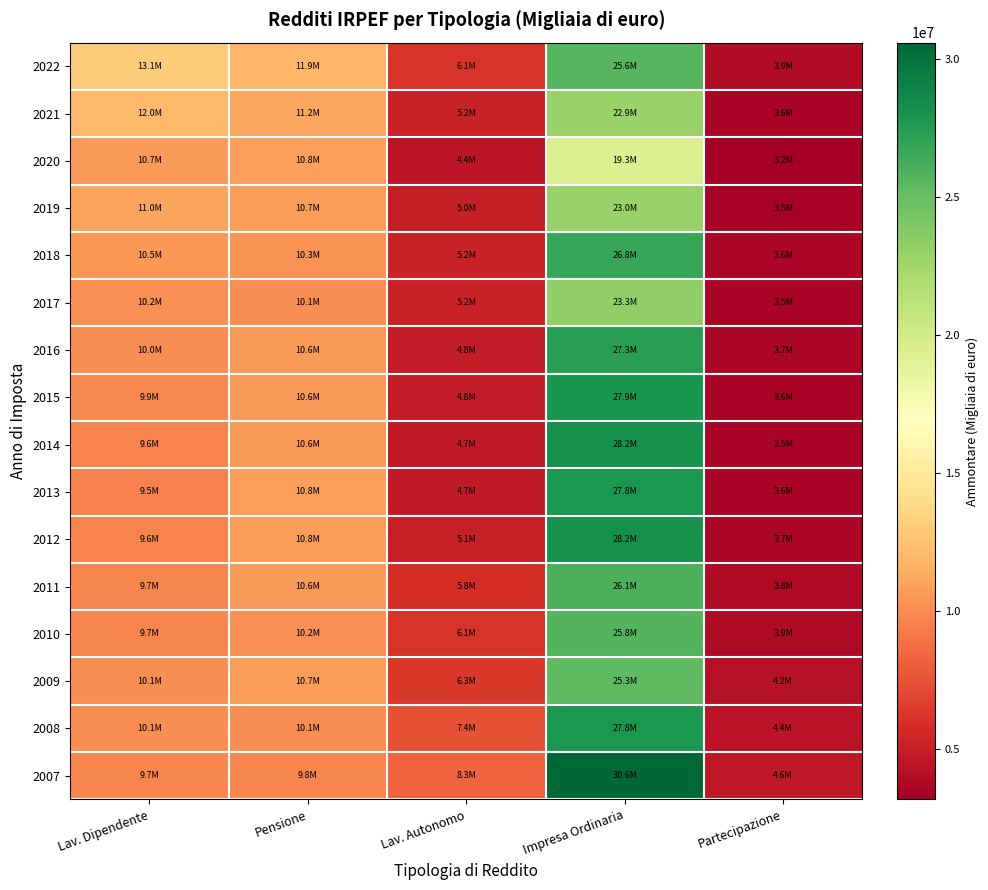

What is the maximum value shown in the chart?

30608255.6